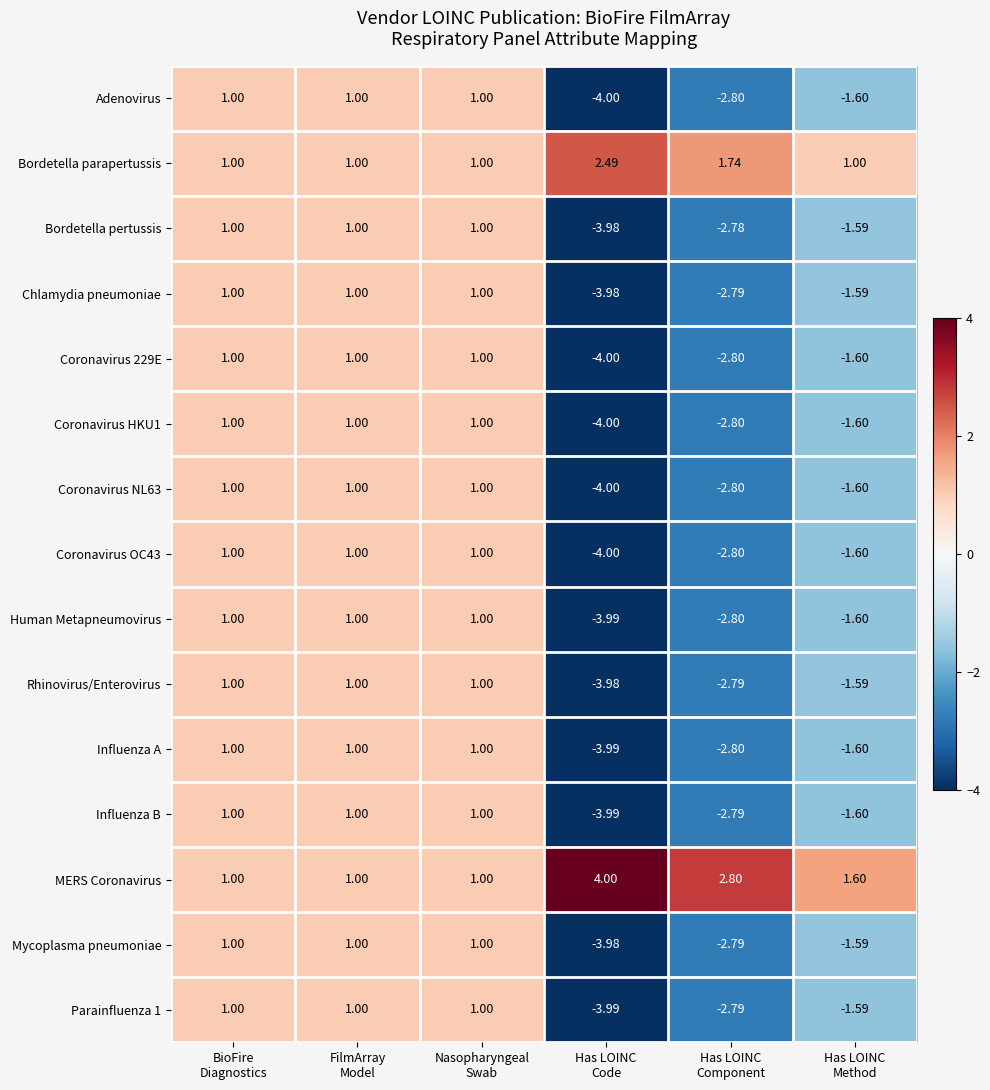

What is the difference between the highest and lowest values at Has LOINC
Method?

3.2